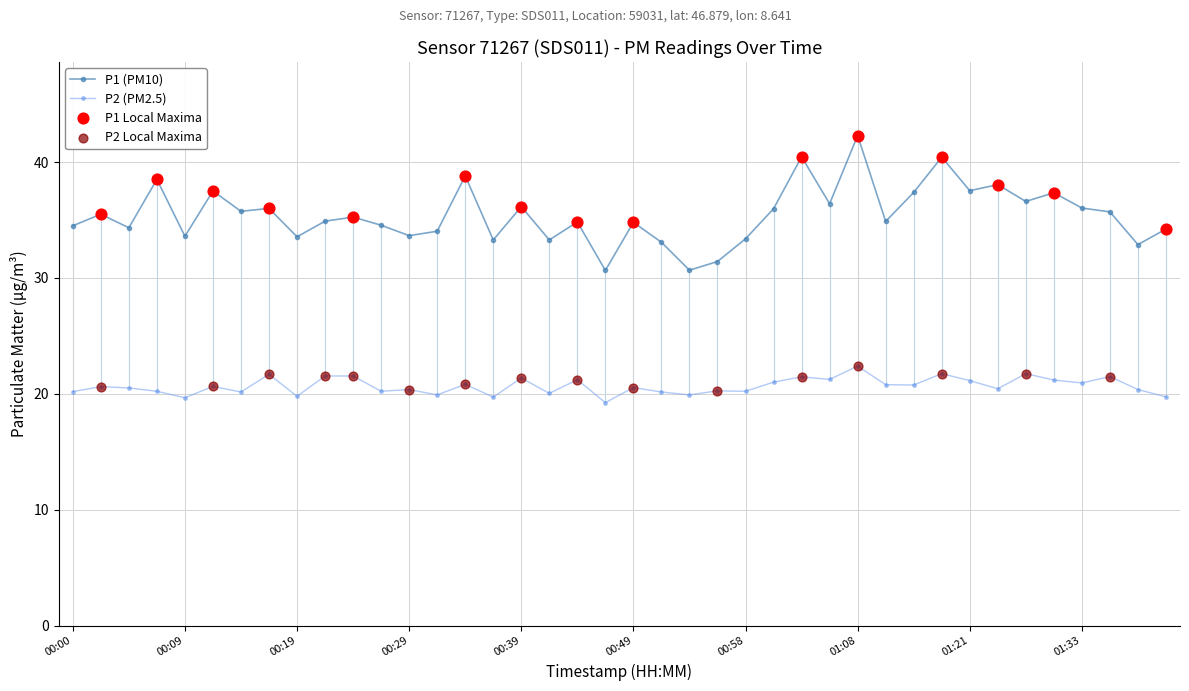

Which series has the largest total across all categories?

P1 (PM10)